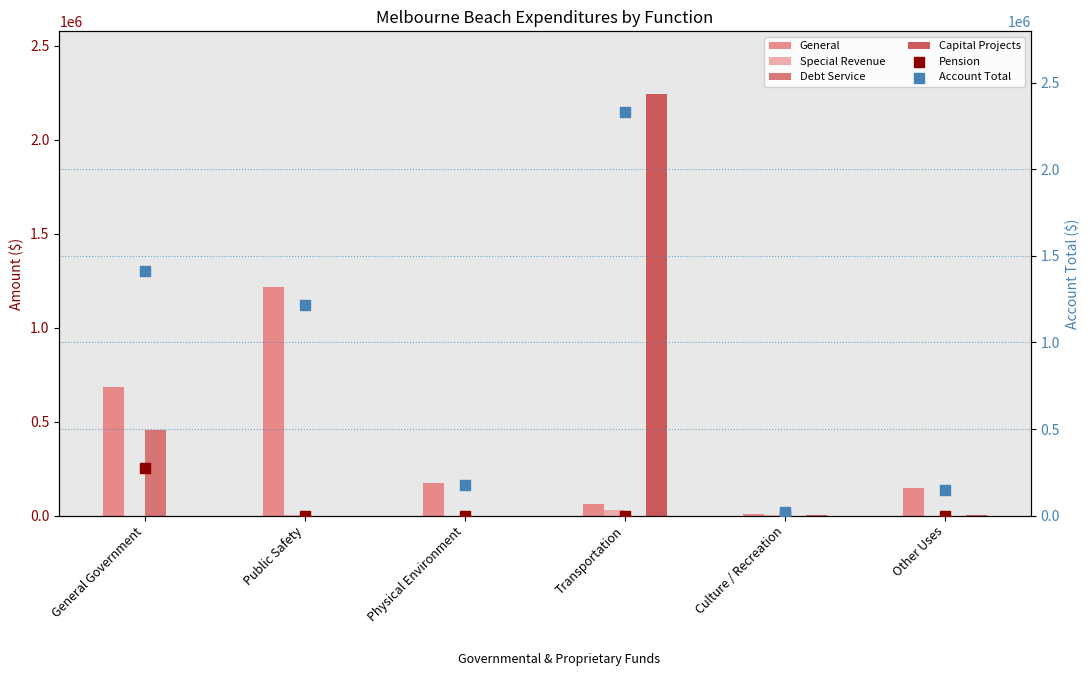

At which category is the sum across all series the highest?

Transportation